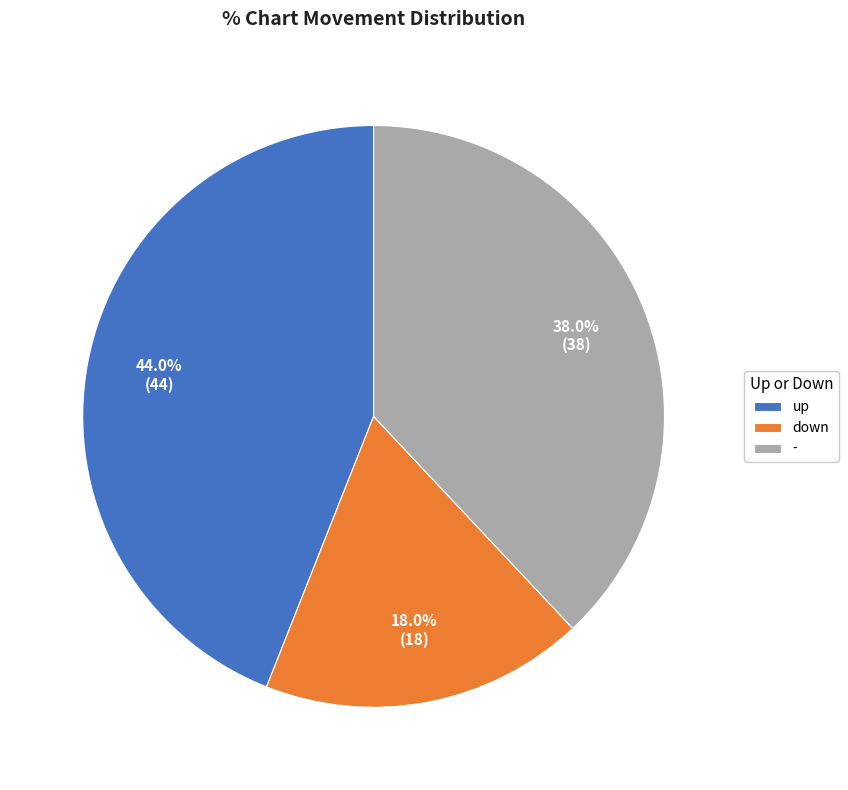

Approximately how many times larger is the value at down compared to -?

0.5